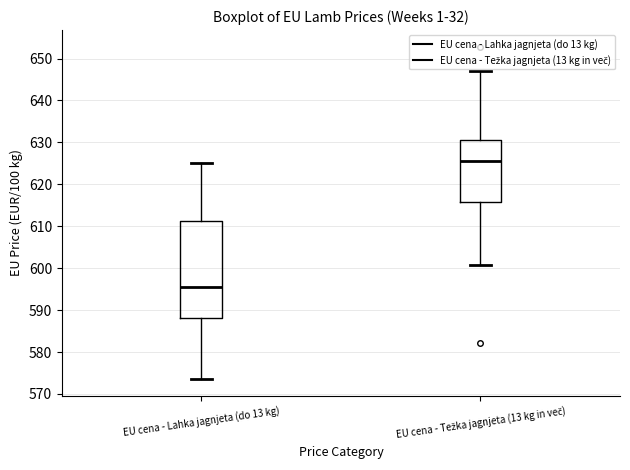

Reading left to right, transcribe this box plot: for each box, give where its median line is, the range the box spans, and where its two whiskers end, as read against the y-axis. The values are not printed on the chart, so give them approximately, as read against the axis.

EU cena - Lahka jagnjeta (do 13 kg): median 596, box 588 to 611, whiskers 574 to 625
EU cena - Težka jagnjeta (13 kg in več): median 626, box 616 to 631, whiskers 601 to 647